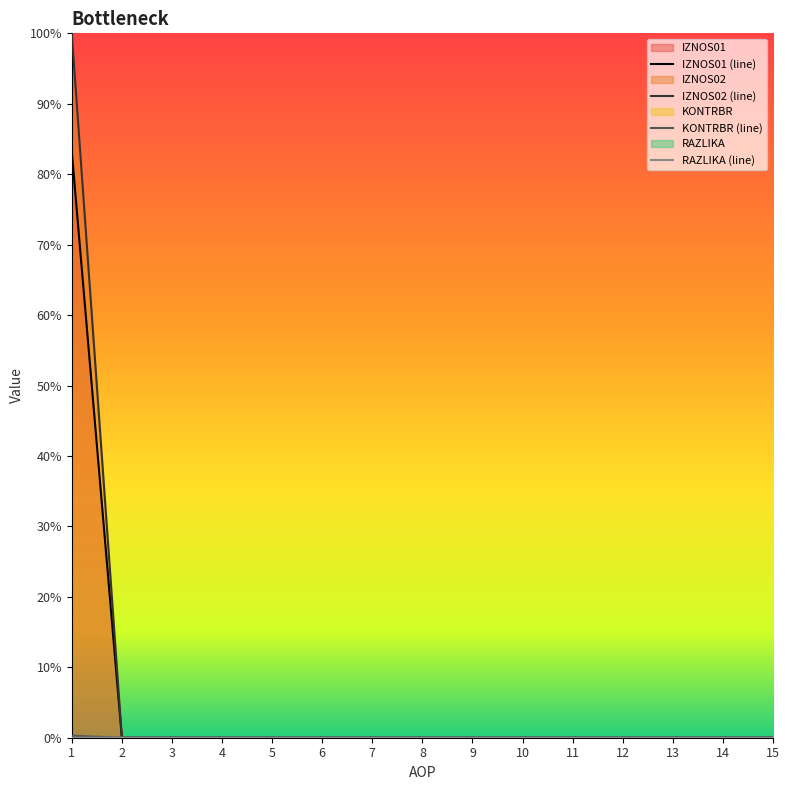

At 2, list the series in order from largest to smallest.

IZNOS01 (line), IZNOS02 (line), KONTRBR (line), RAZLIKA (line)